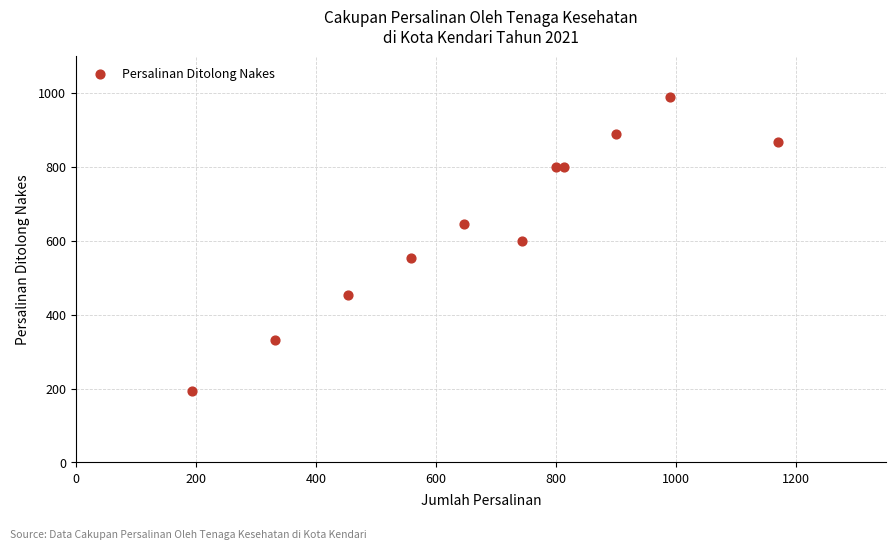

What is the average Y value?

647